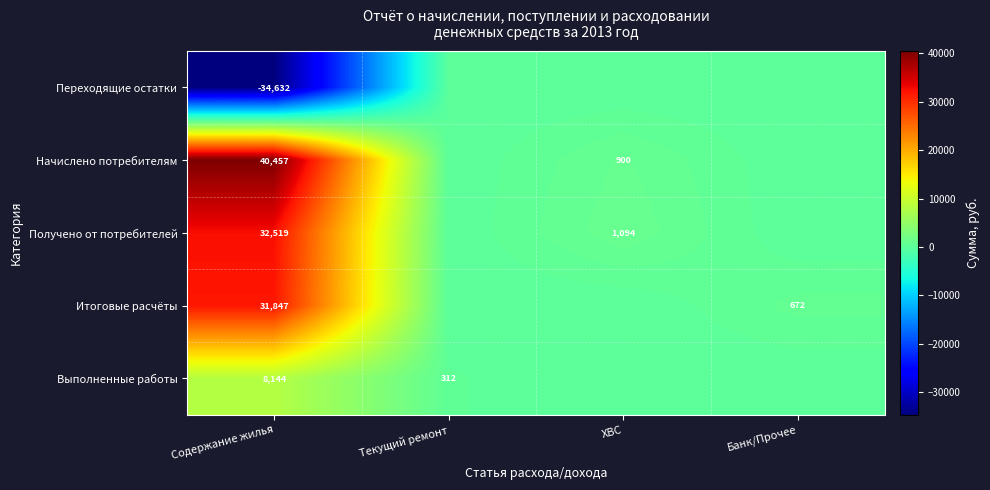

The Начислено потребителям series shows 1256 at ХВС. True or false?

False